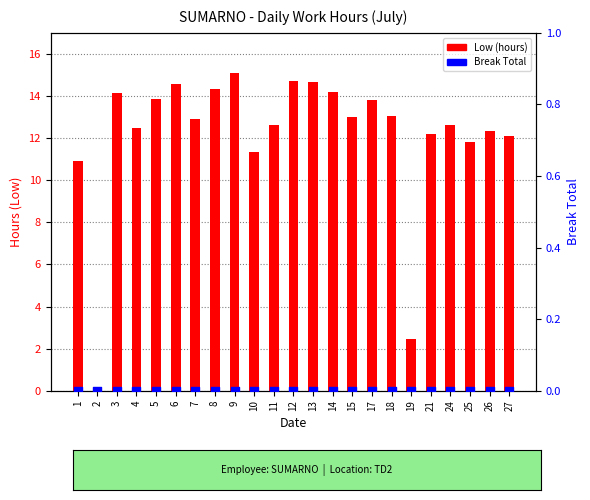

Which series has the widest spread of Y values?

Low (hours)